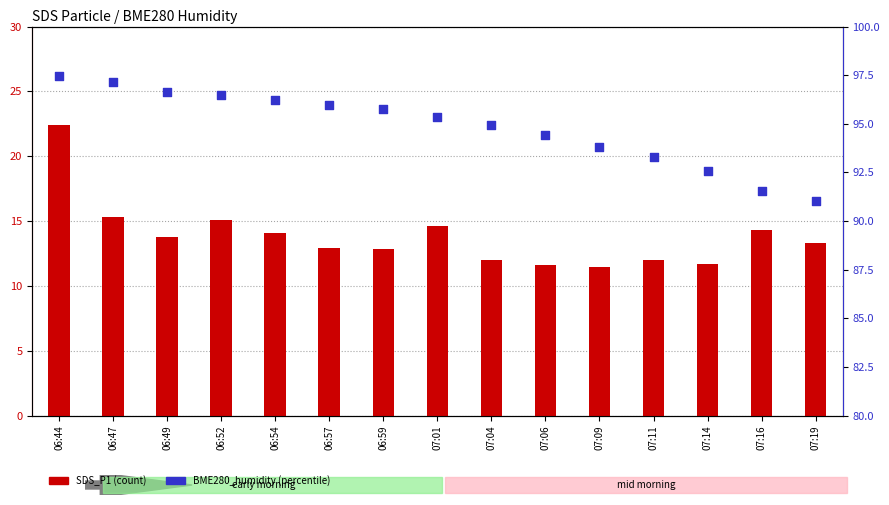

Which series has the largest Y range (max minus min)?

SDS_P1